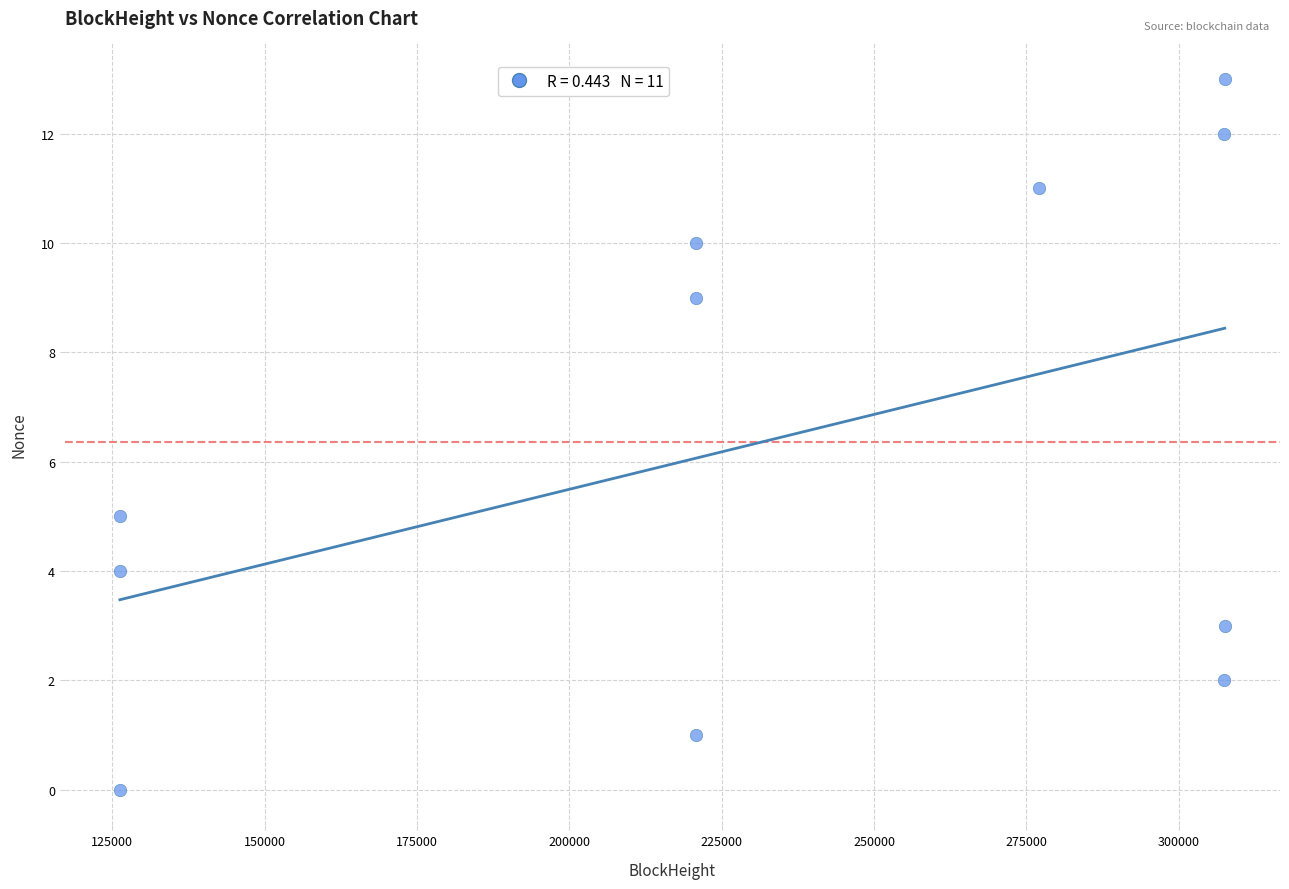

What Y value in the scatter plot is closest to 6?

5